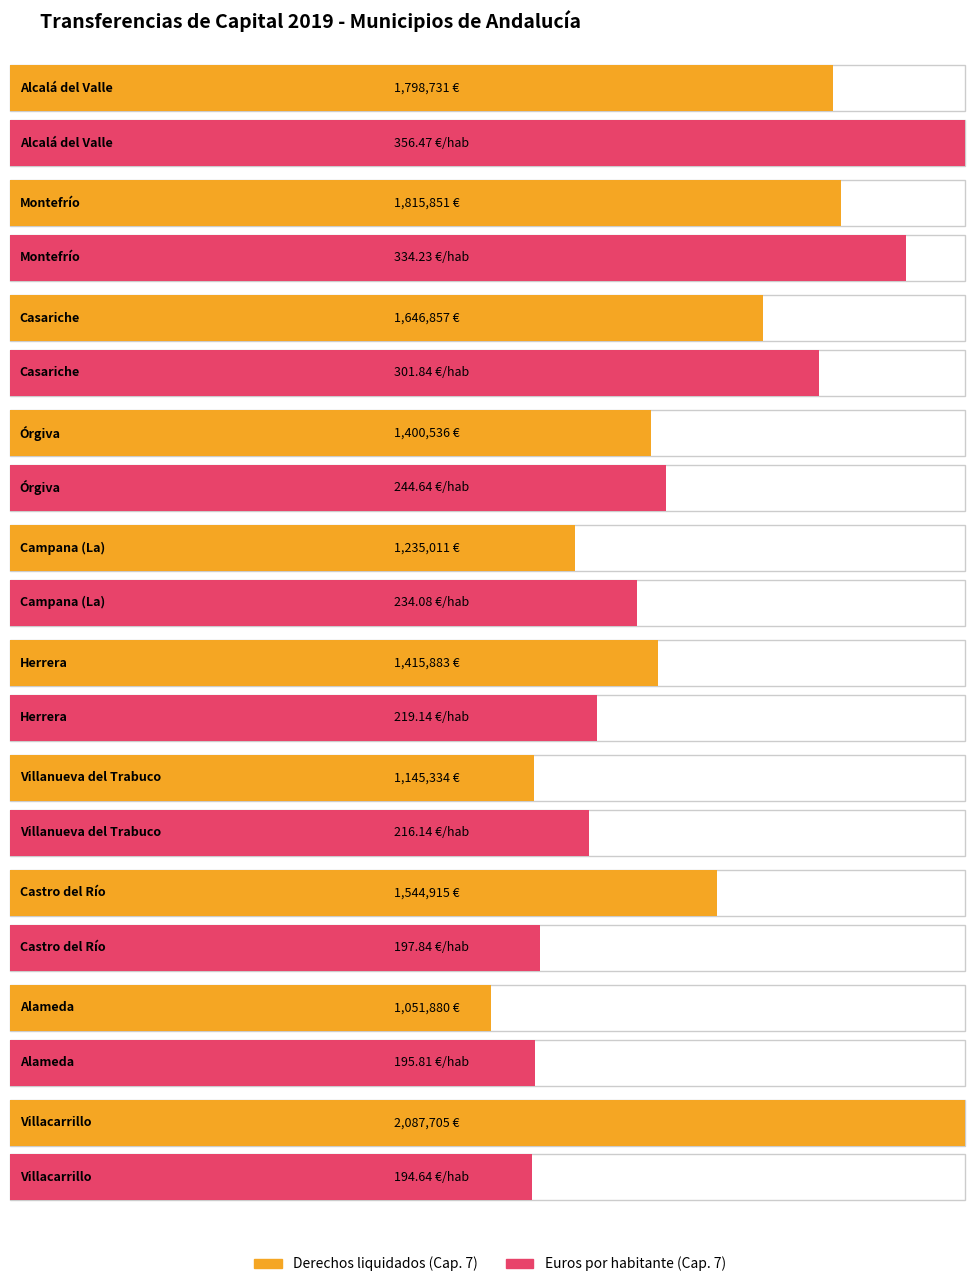

Between Campana (La) and Herrera, which is larger?

Herrera